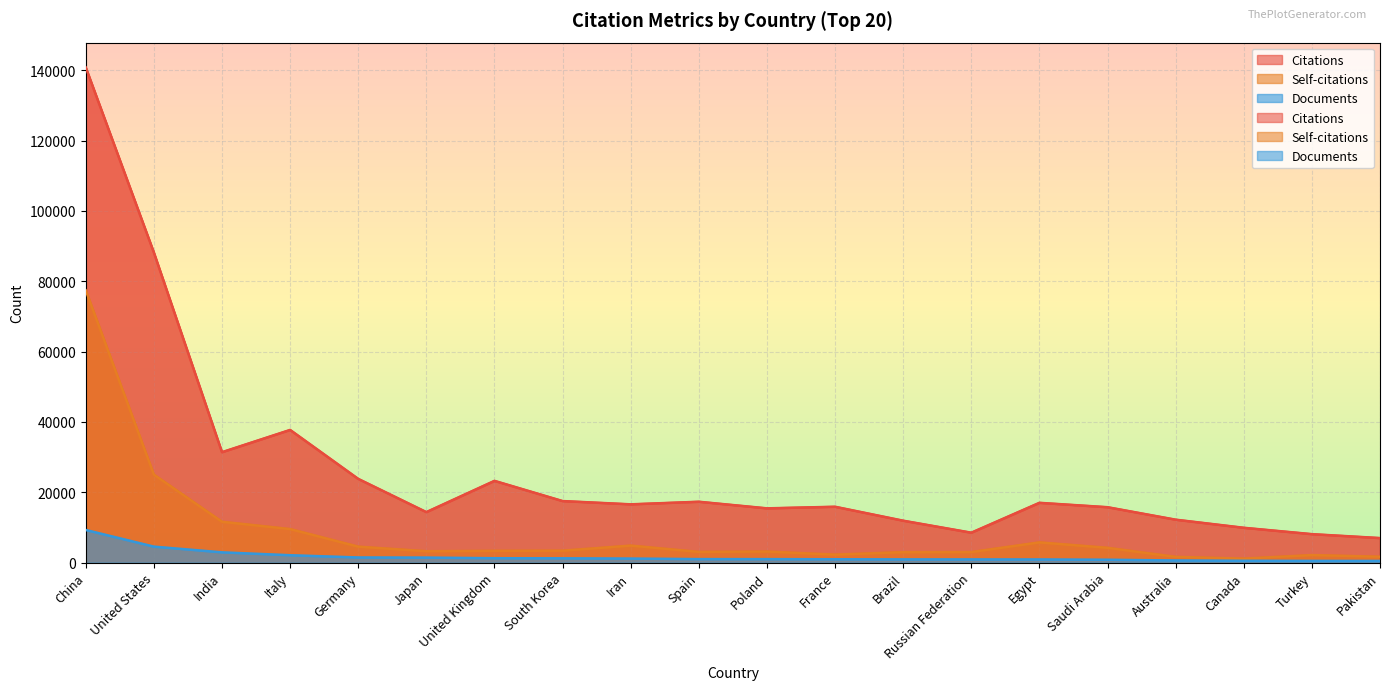

At which category does Self-citations reach its first local peak?

Iran